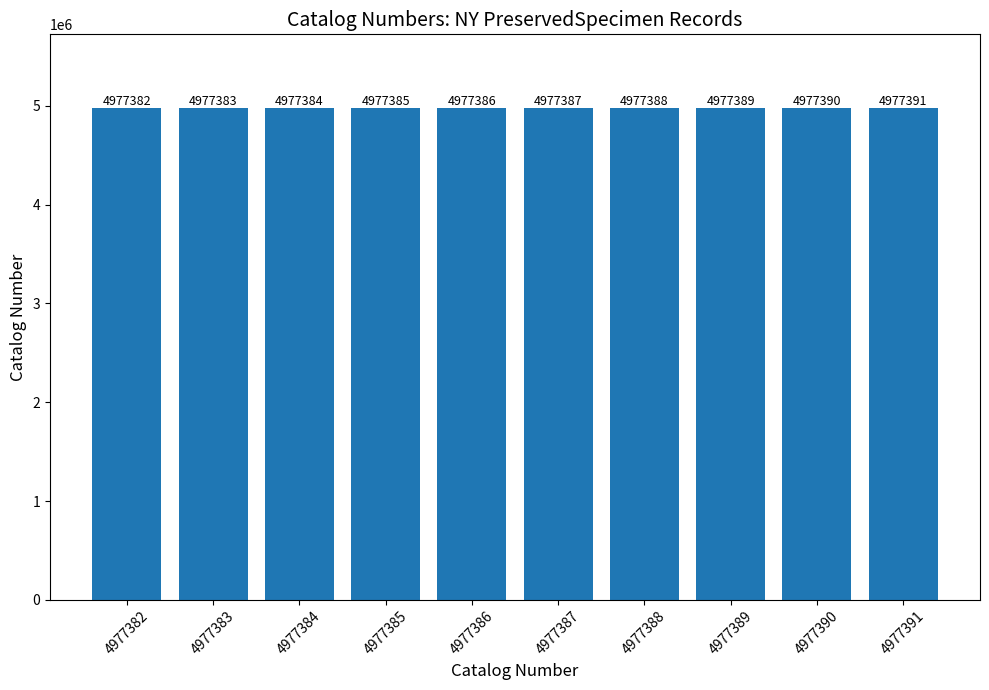

Is it true that the value at 4977384 is 1799347?

False